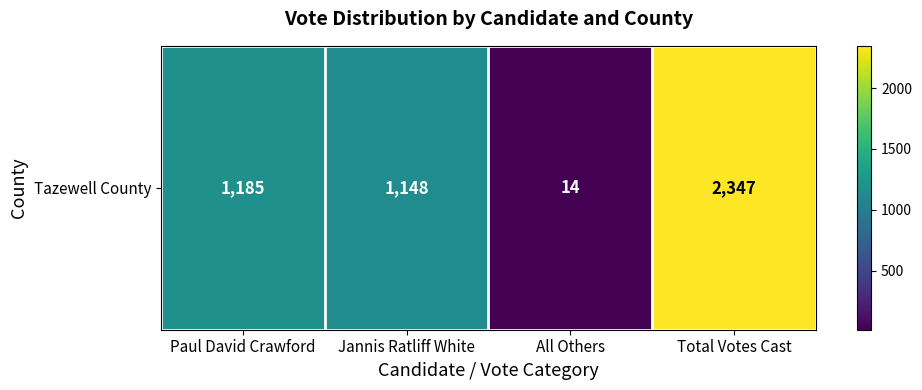

Is it true that the value at Total Votes Cast is 2347?

True